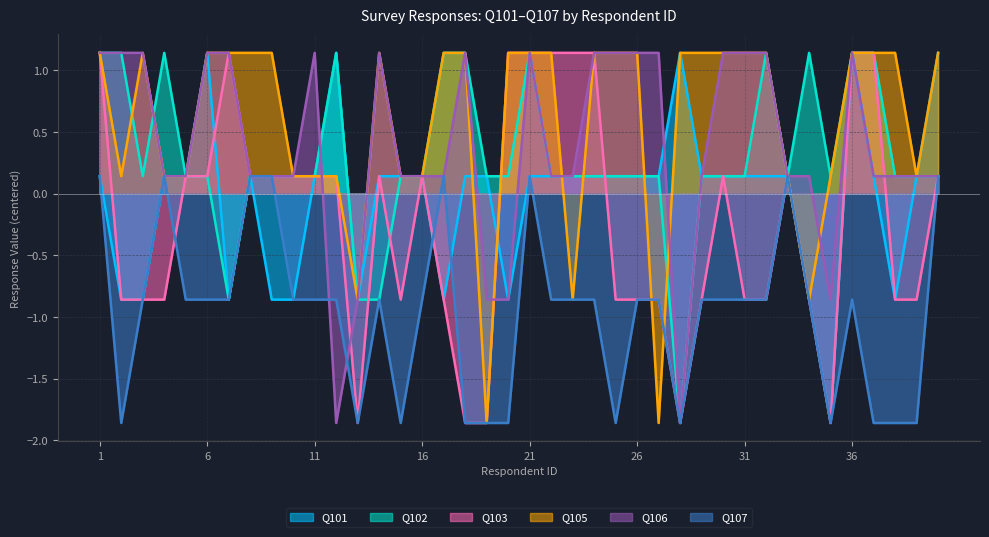

Does the chart have visible grid lines?

Yes